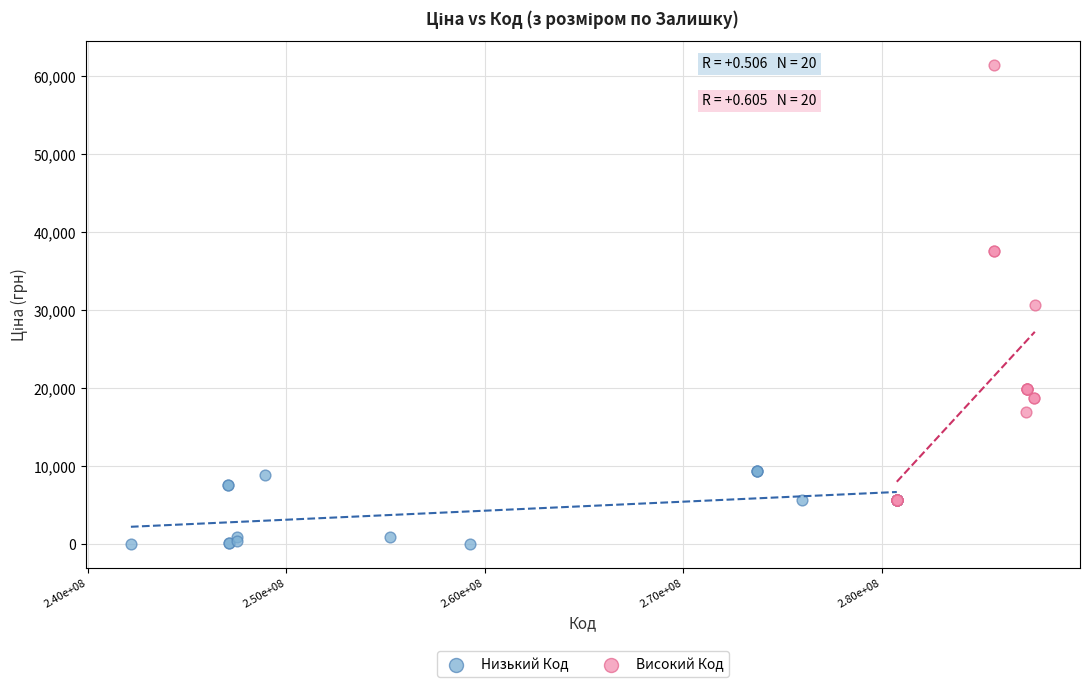

Which series has the largest Y range (max minus min)?

Високий Код